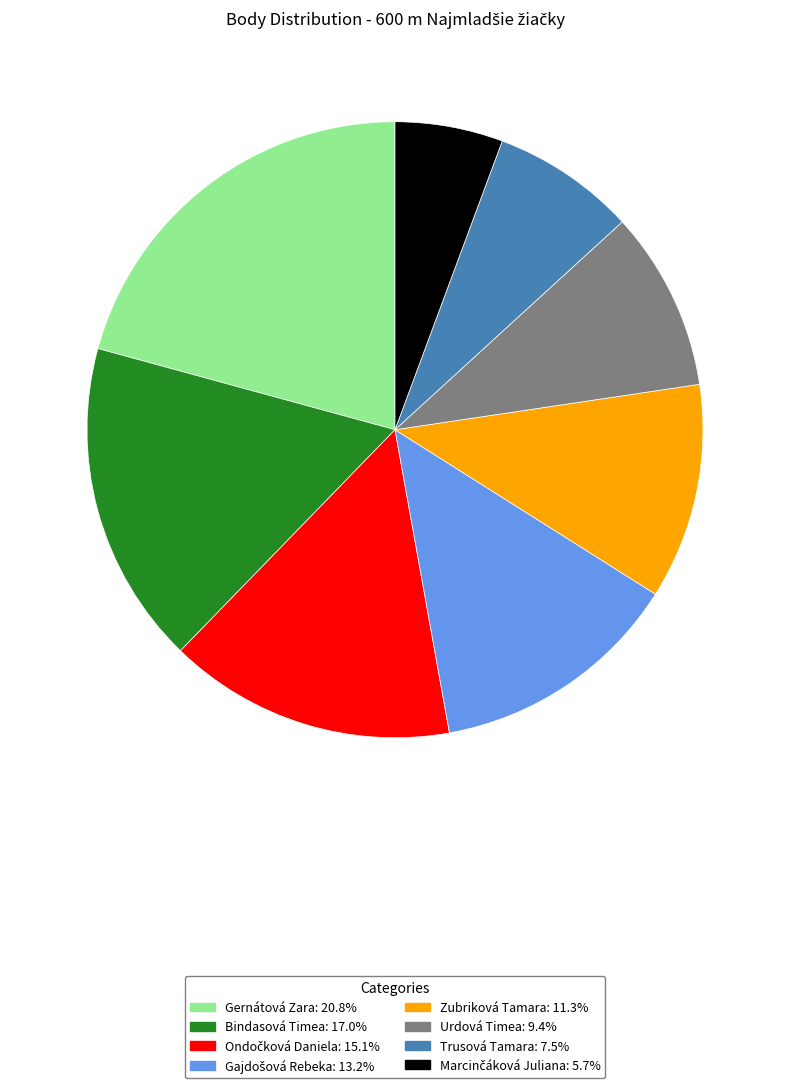

Is there any slice that represents more than half of the pie?

No